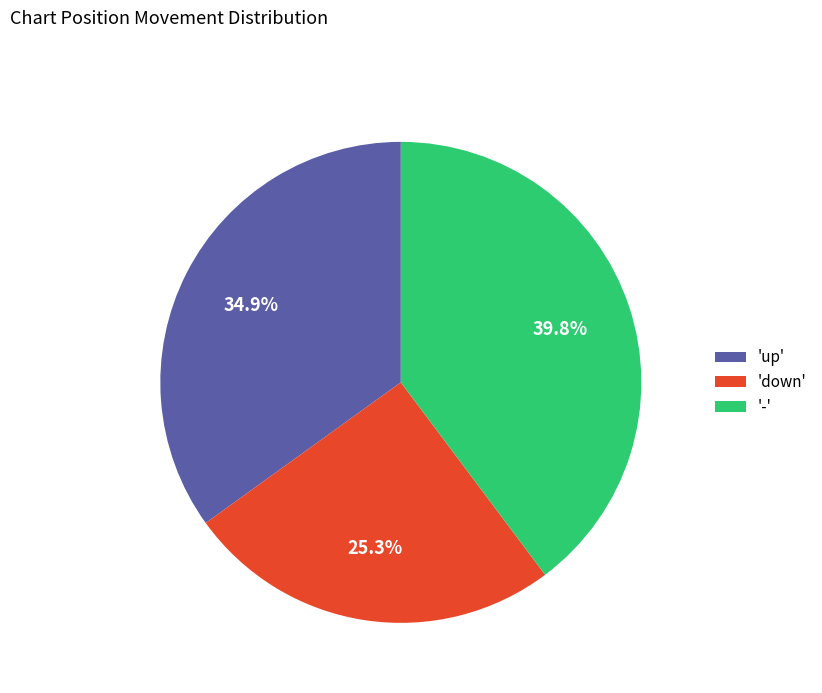

Does 'up' account for over 50% of the chart?

No